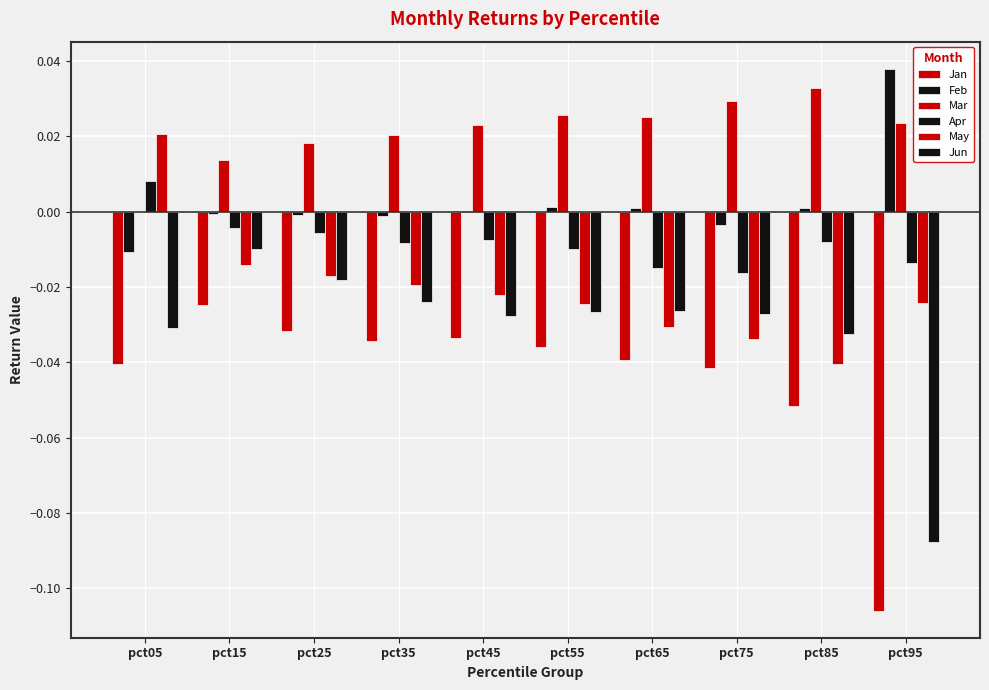

At which category is the sum across all series the highest?

pct15